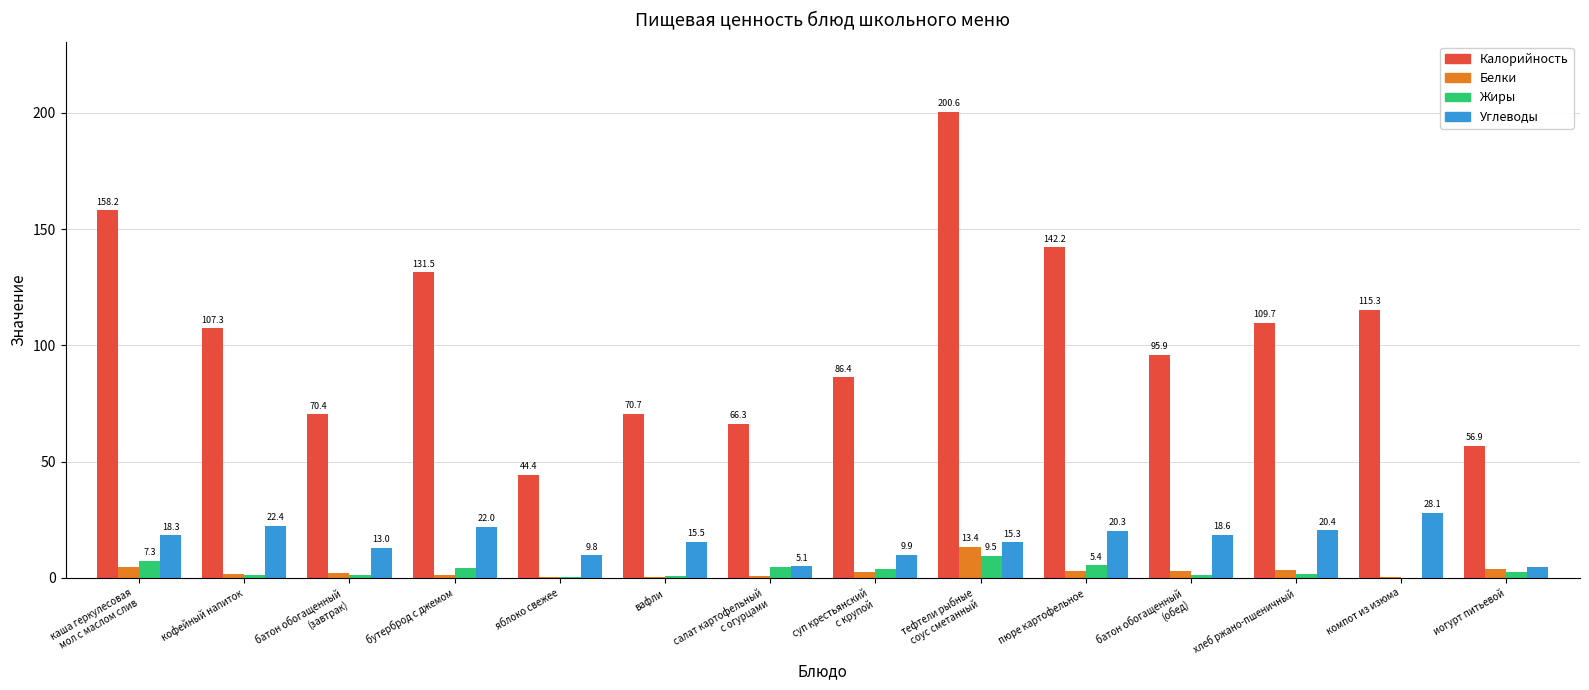

Read the Калорийность value at тефтели рыбные
соус сметанный.

200.6